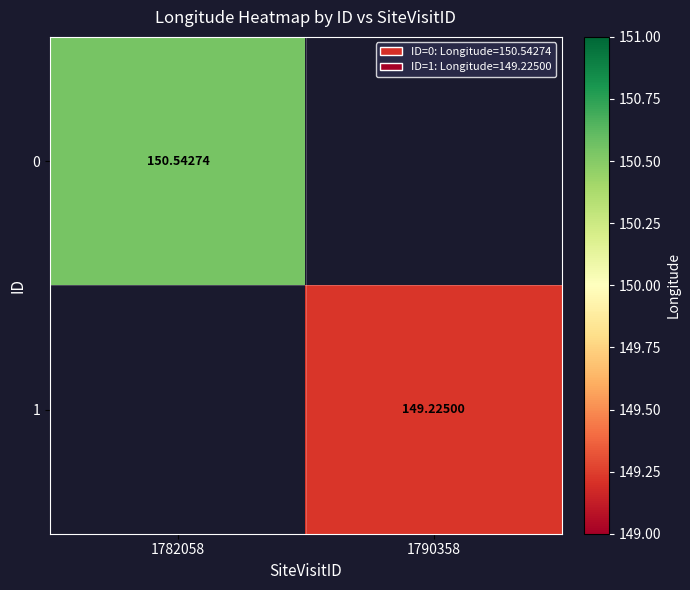

Is the value of 0 at 1790358 greater than the value of 1 at 1790358?

No